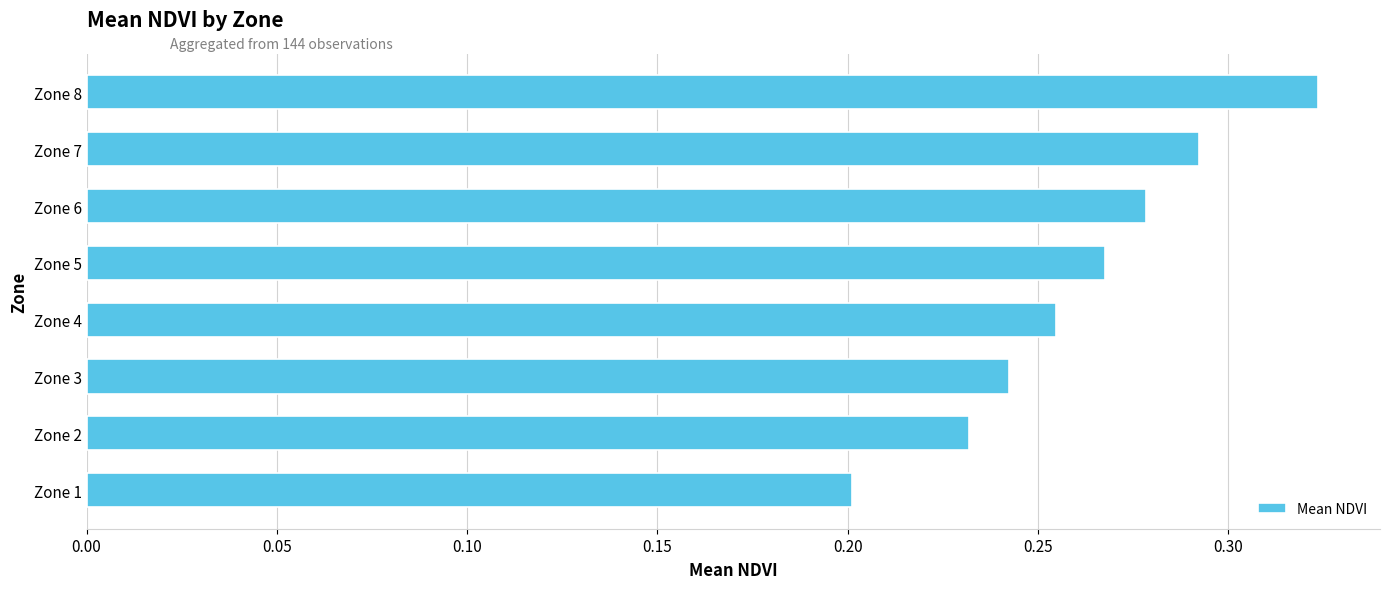

Is it true that the value at Zone 7 is 0.4?

False